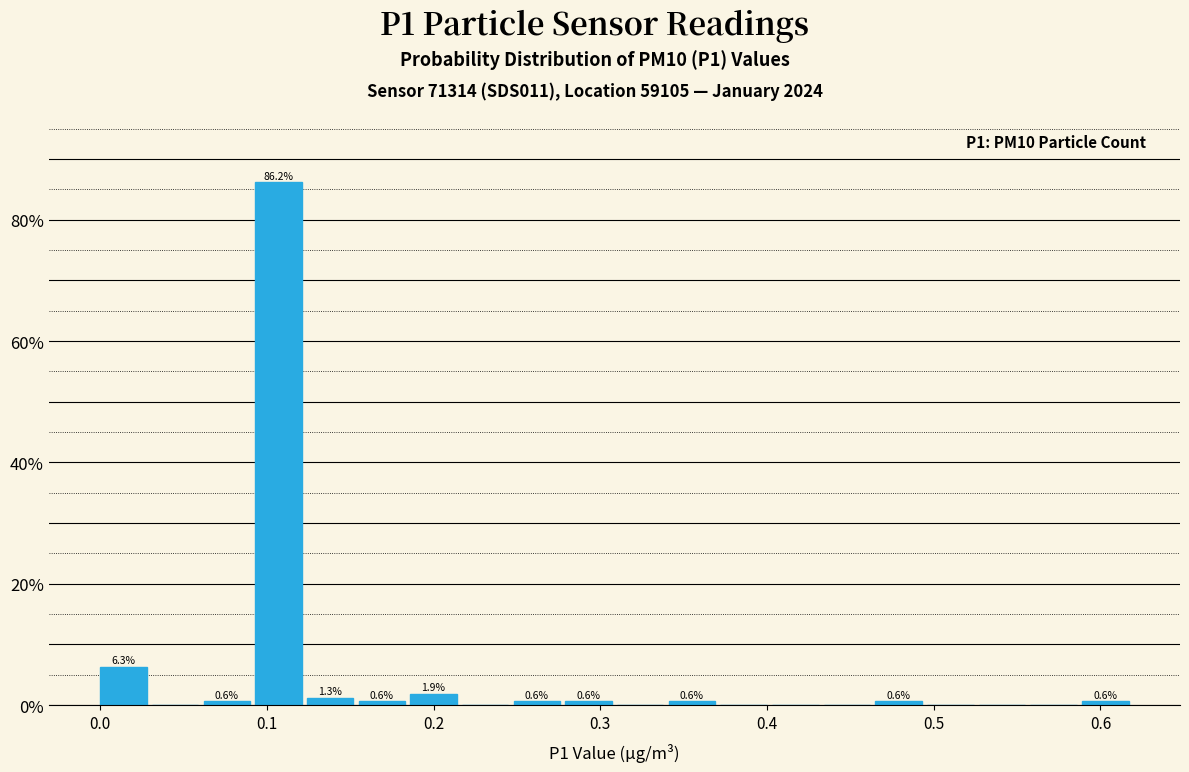

Around what value on the x-axis is the tallest bar? Give the approximate position of its centre, as read against the axis.

0.11